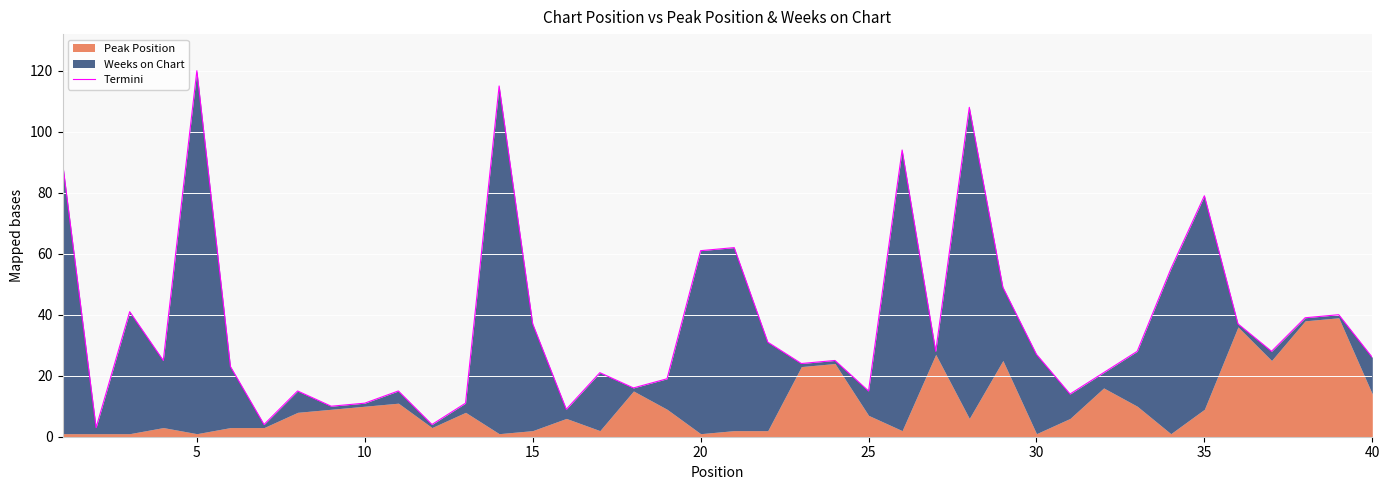

How many values are below 27?

20